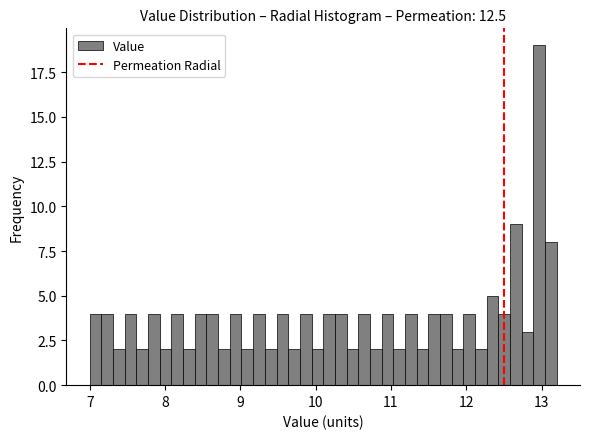

Read against the x-axis, roughly where is the centre of the tallest bar?

13.0